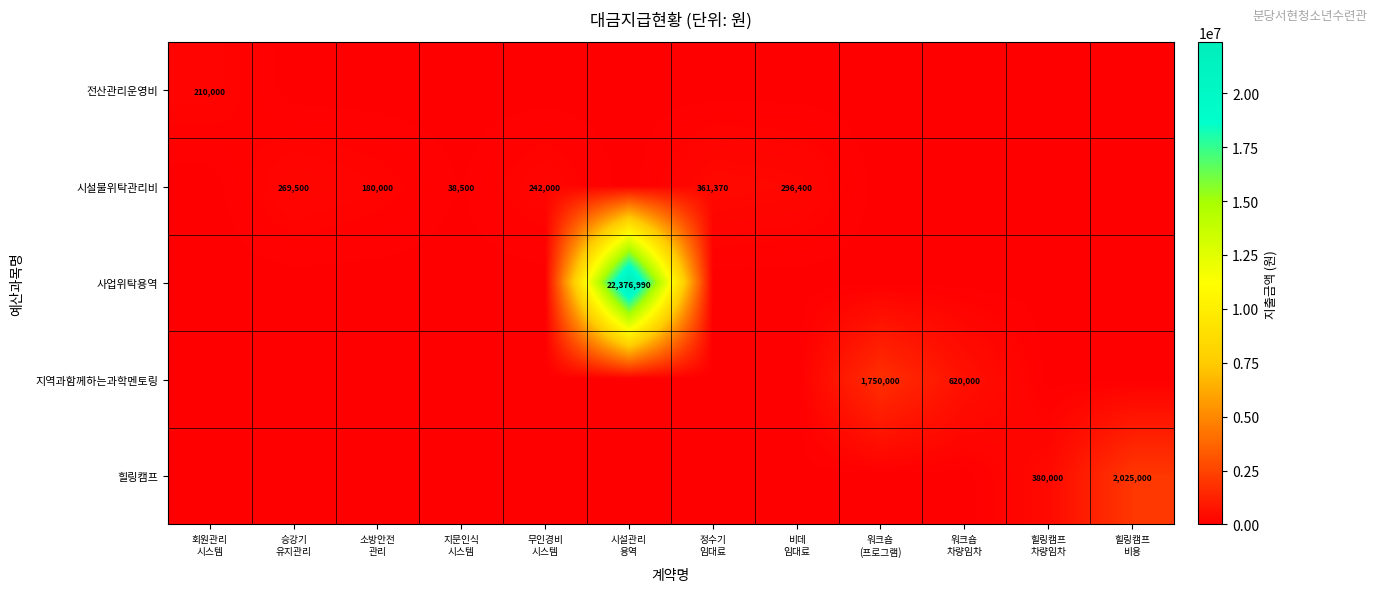

What is the difference between the maximum and minimum values in the 시설물위탁관리비 series?

361370